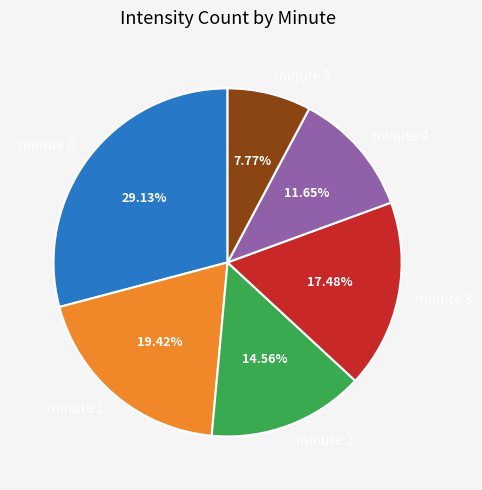

Between minute 3 and minute 1, which is larger?

minute 1